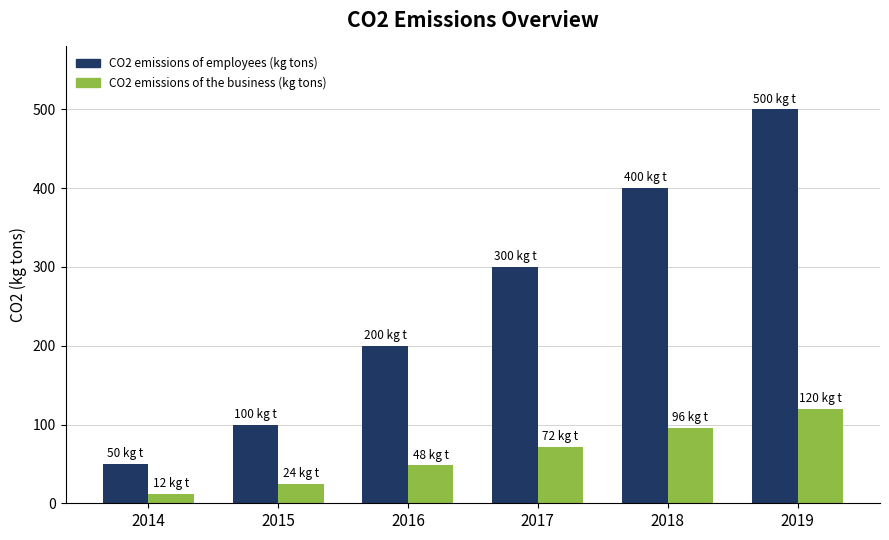

Rank the categories by CO2 emissions of the business (kg tons) value from highest to lowest.

2019, 2018, 2017, 2016, 2015, 2014